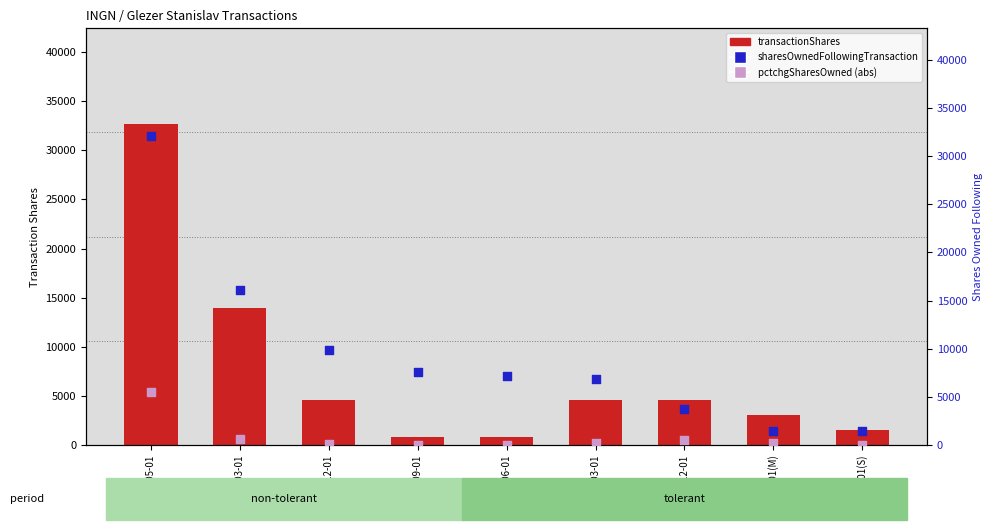

What are all the series names shown in the legend?

transactionShares, sharesOwnedFollowingTransaction, pctchgSharesOwned (abs)